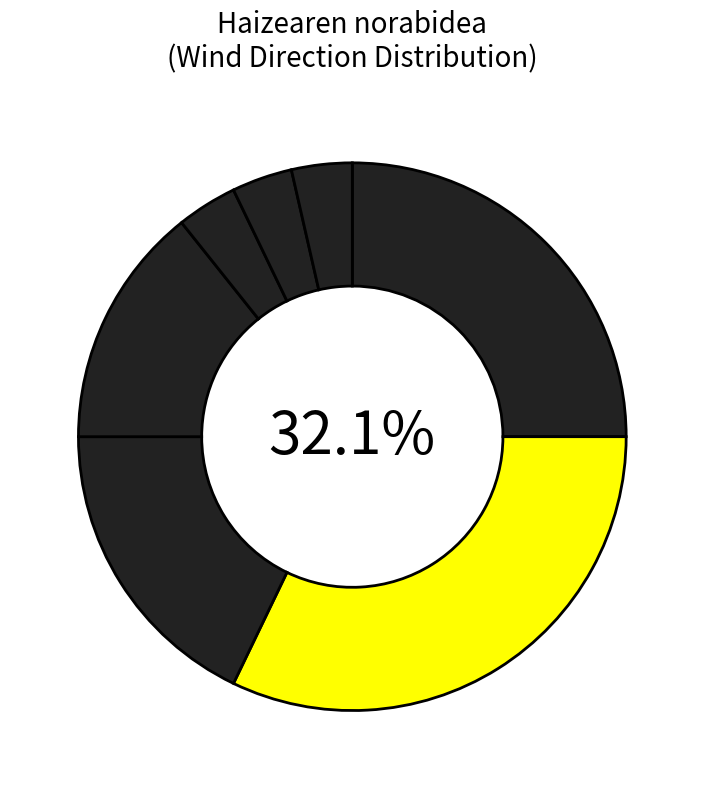

To the nearest percent, what is the average slice percentage?

14%